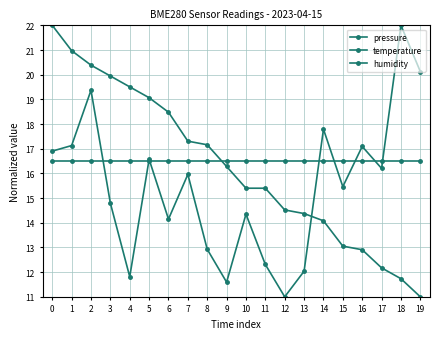

Which series changed the most between 1 and 5?

temperature